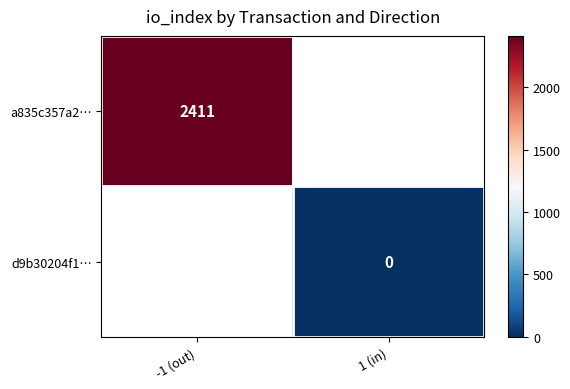

What is the greatest value displayed?

2411.0